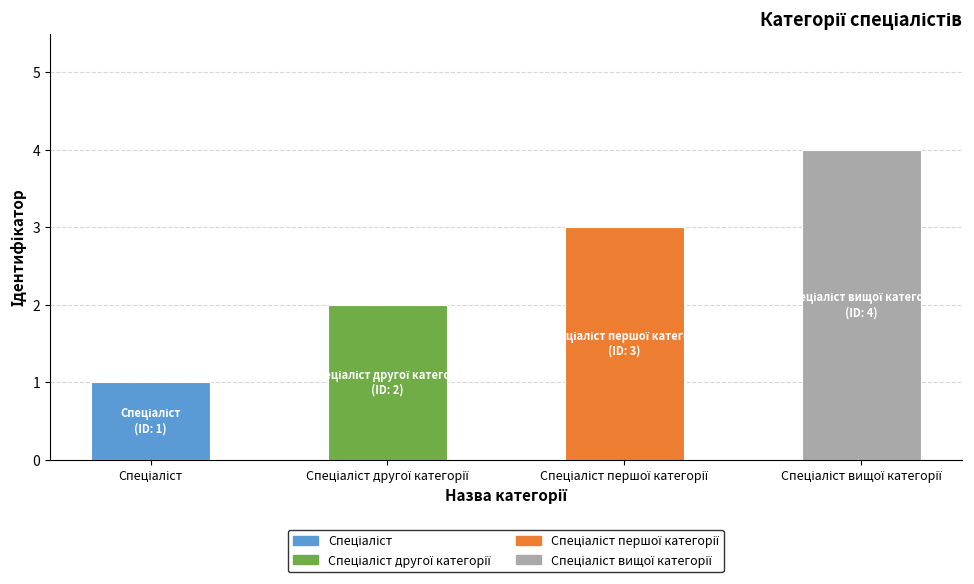

Reading right to left, list all the values displayed in this chart.

Спеціаліст вищої категорії=4	Спеціаліст першої категорії=3	Спеціаліст другої категорії=2	Спеціаліст=1